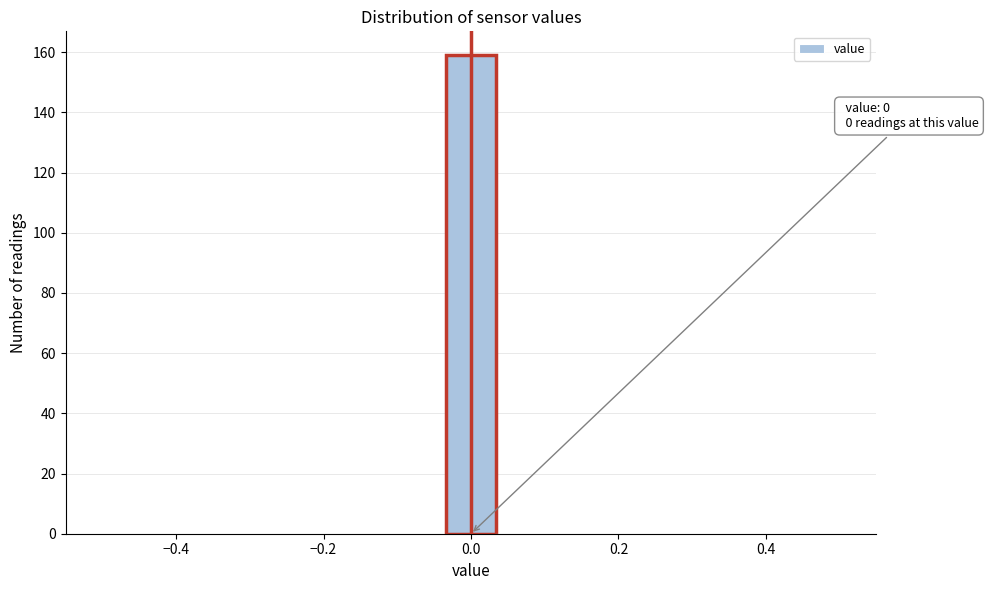

Around what value on the x-axis is the tallest bar? Give the approximate position of its centre, as read against the axis.

0.00